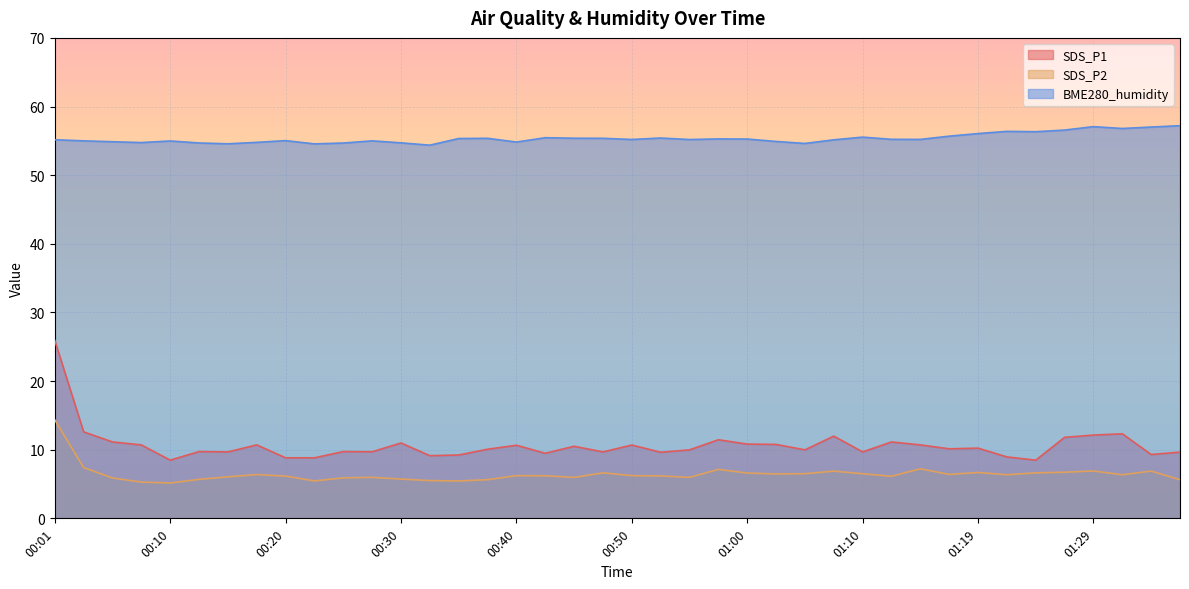

What position from the right is 00:03?

39